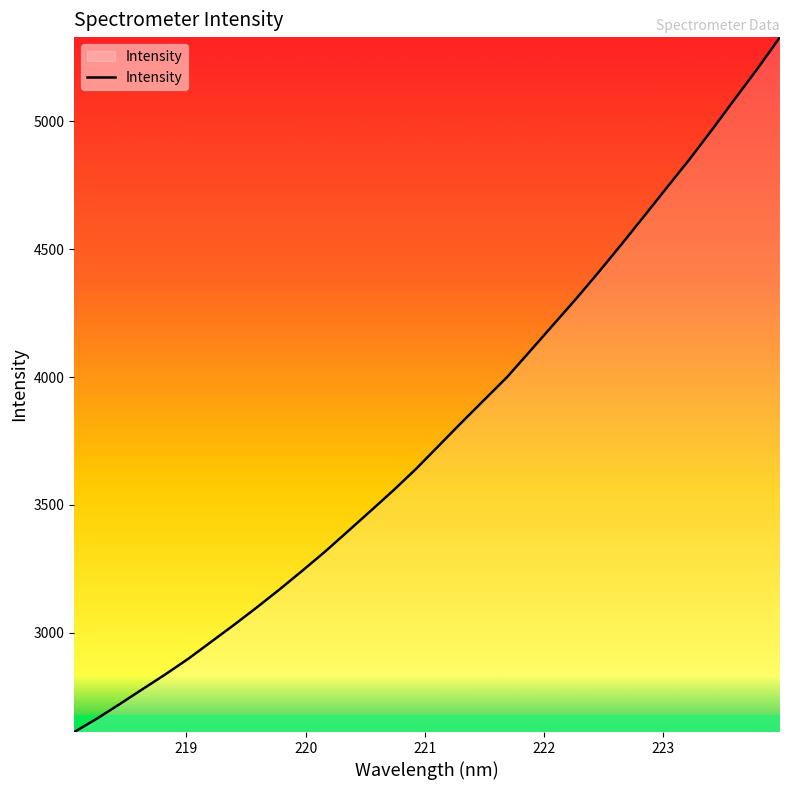

What is the difference between the maximum and minimum values?

2717.3